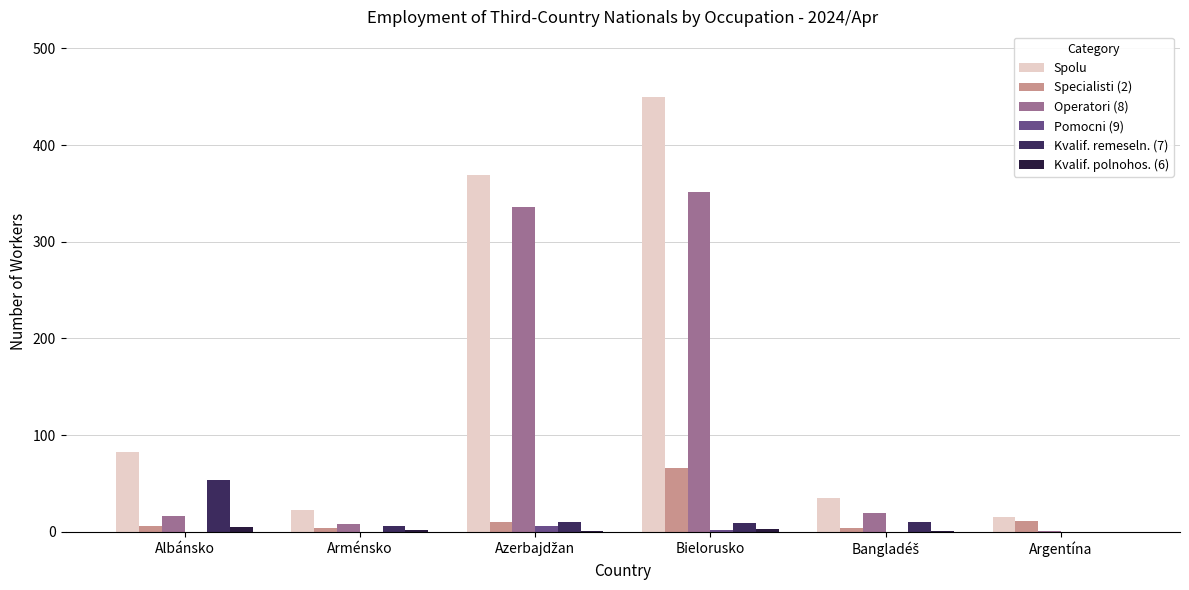

How many Pomocni (9) values are between 0 and 2?

5